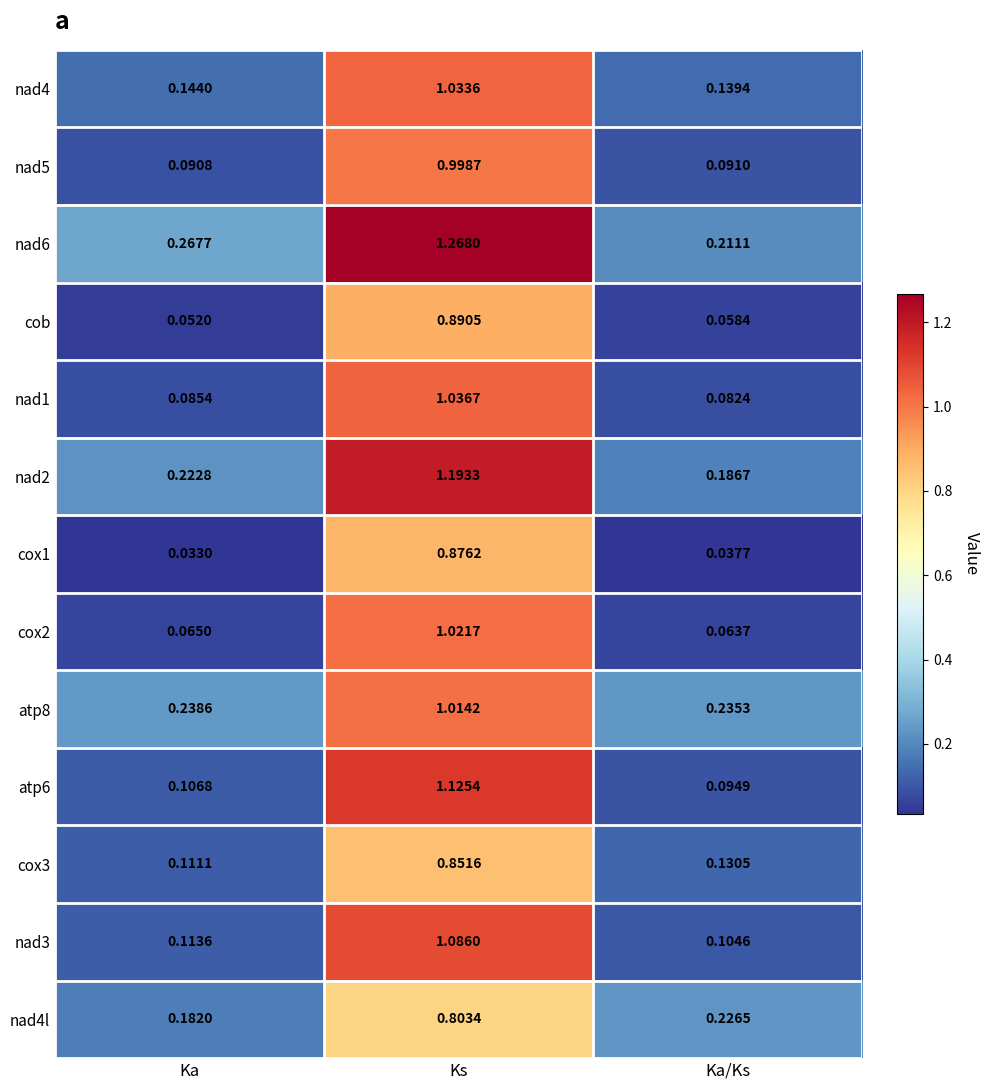

Which label corresponds to the largest value in the chart?

Ks